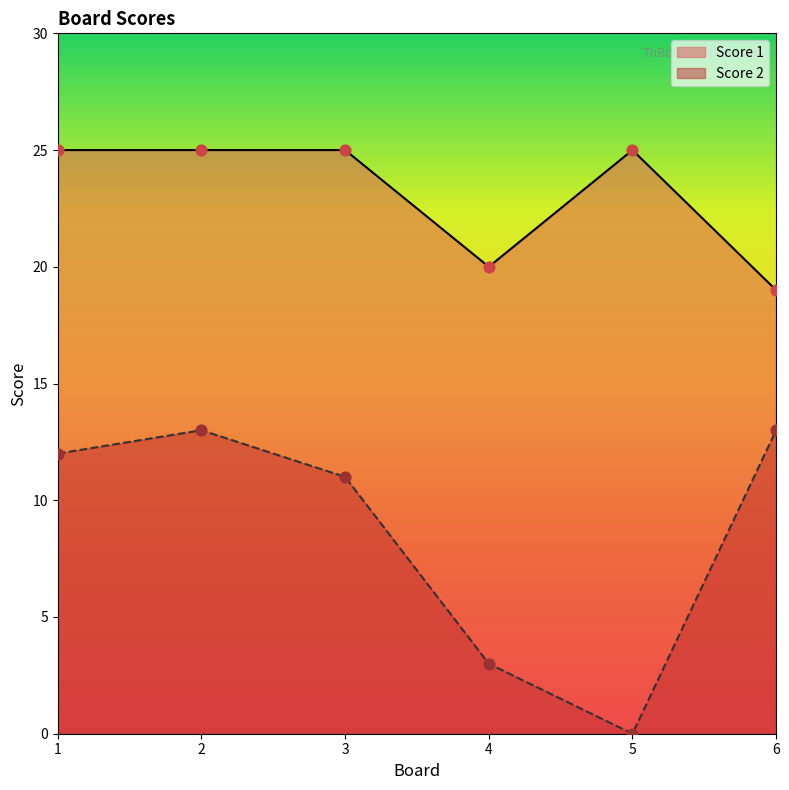

Which series contains the lowest Y value?

Score 2